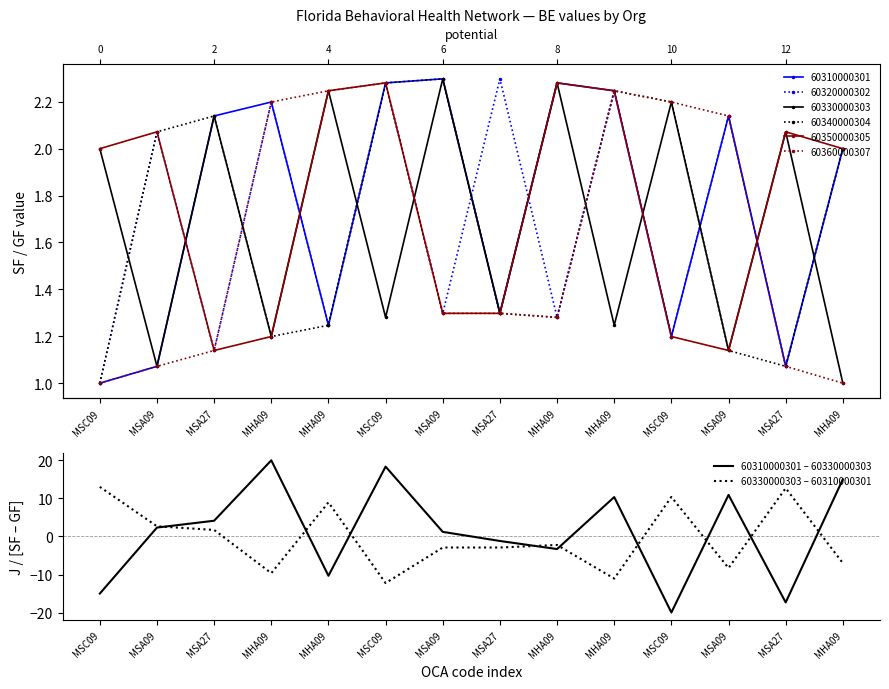

What is the label of the 6th point from the right?

MHA09